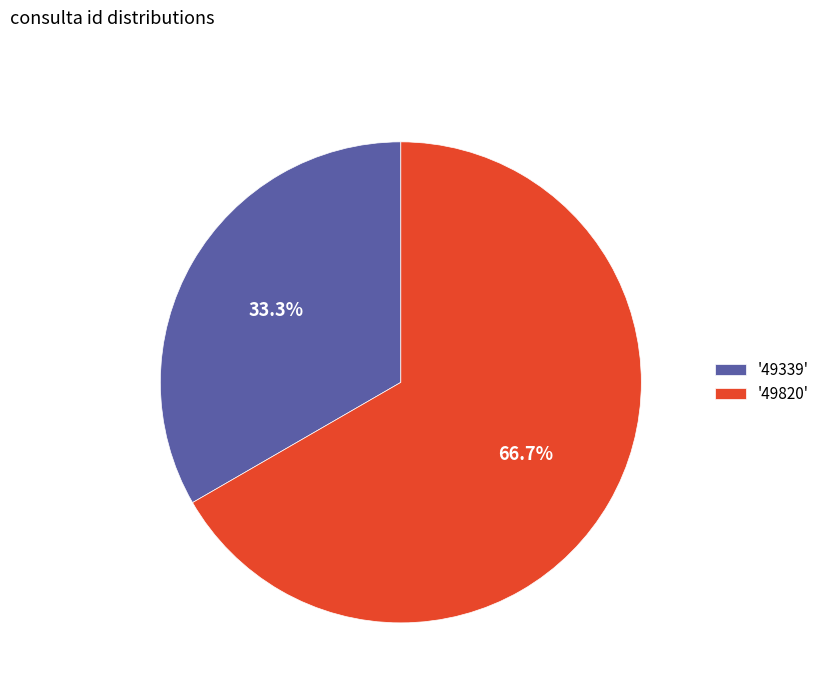

What portion of the pie excludes '49339'?

66.7%